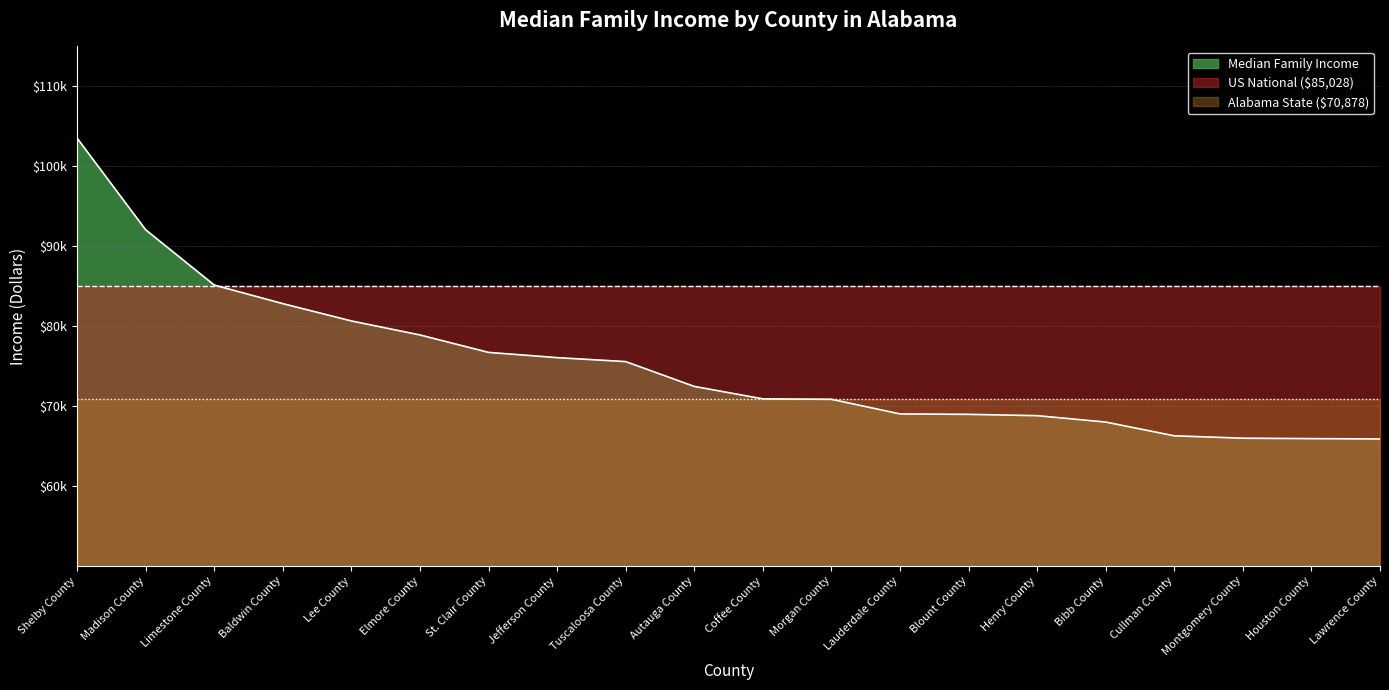

Which category has the lowest value across all series?

Lawrence County